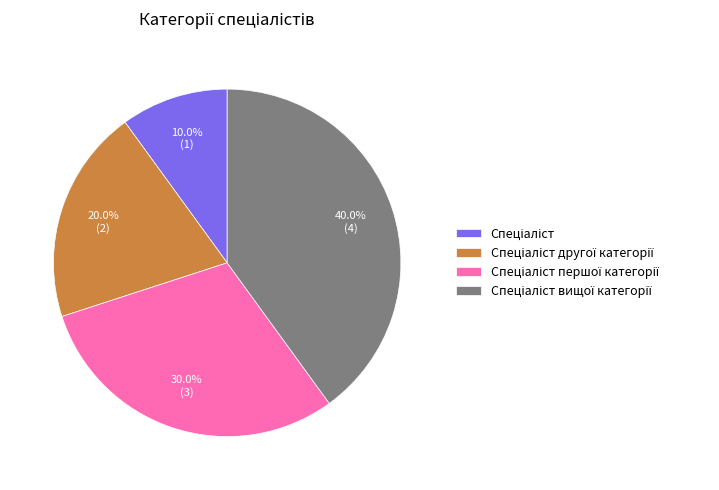

Count the number of slices in the pie.

4